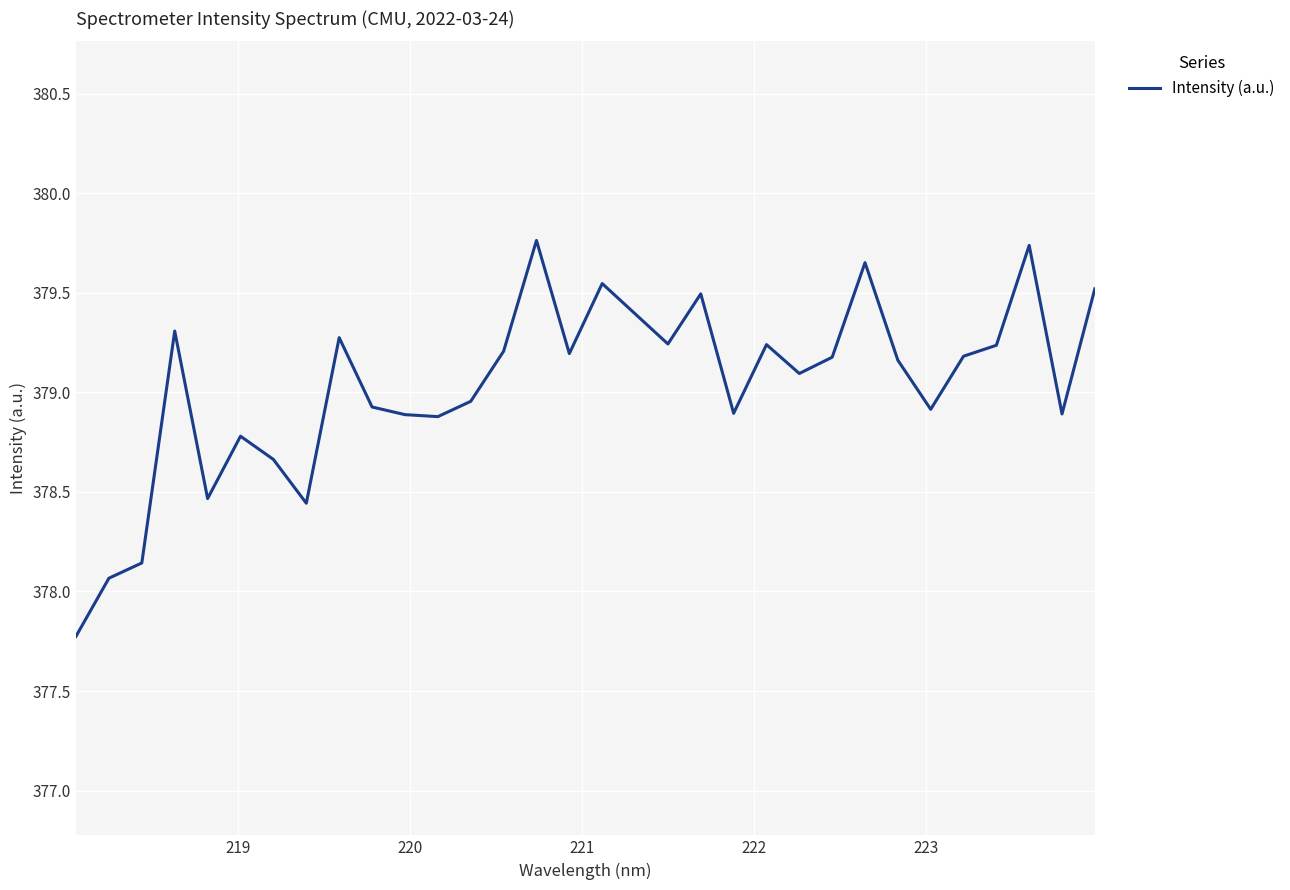

How many lines are shown in the chart?

1